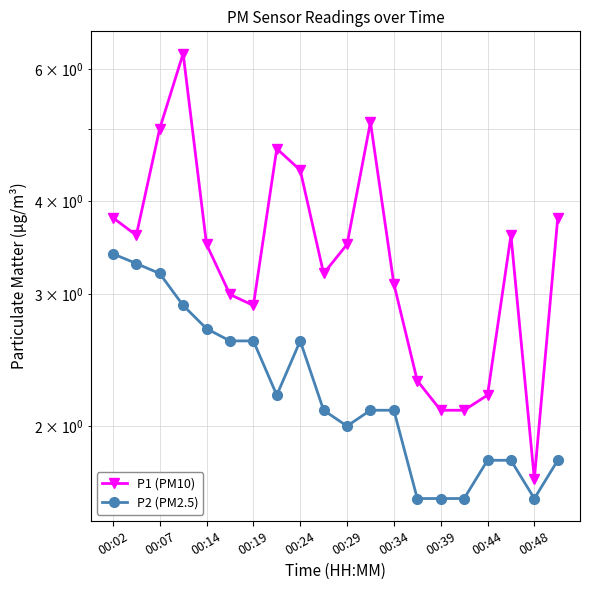

What is the maximum value shown in the chart?

6.3